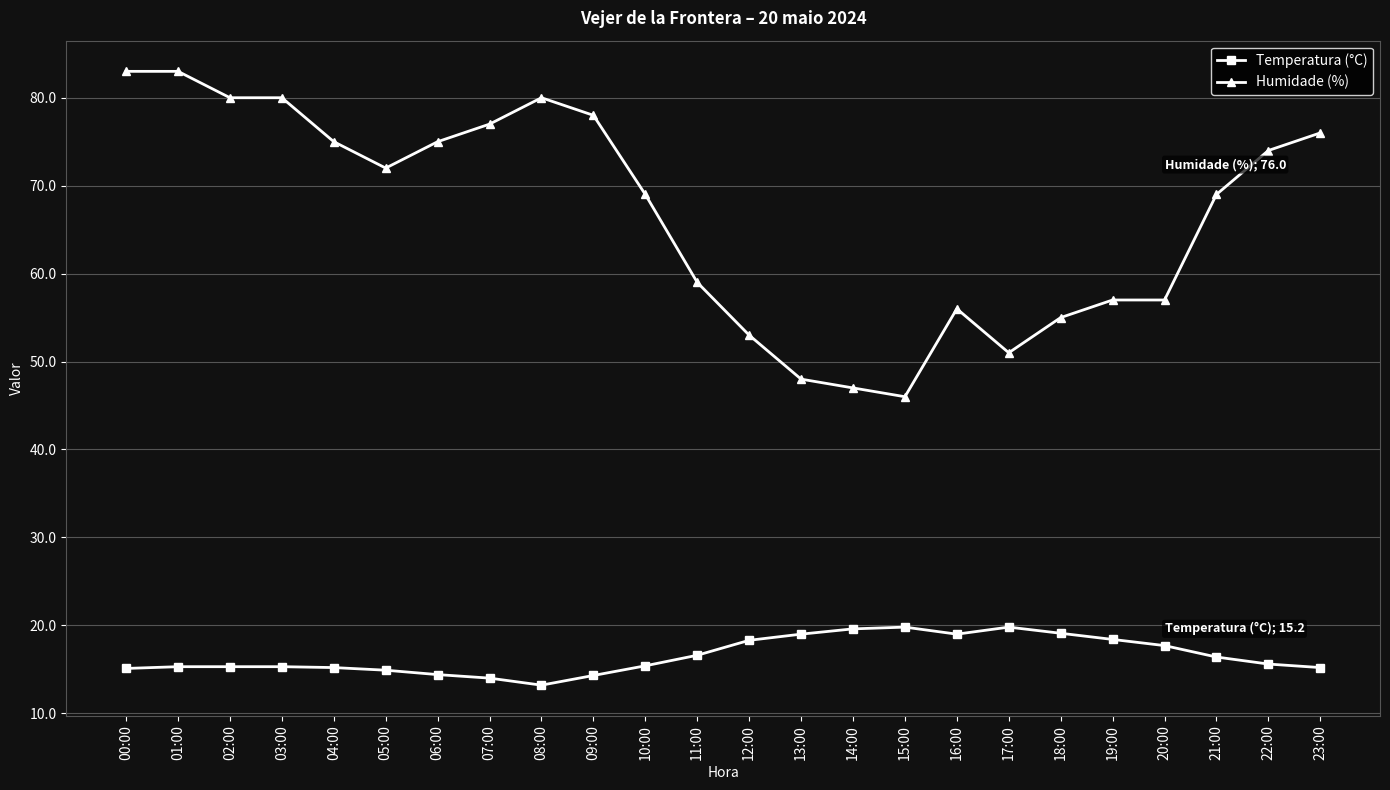

True or false: Temperatura (°C) has more than 0 interior local peaks.

True